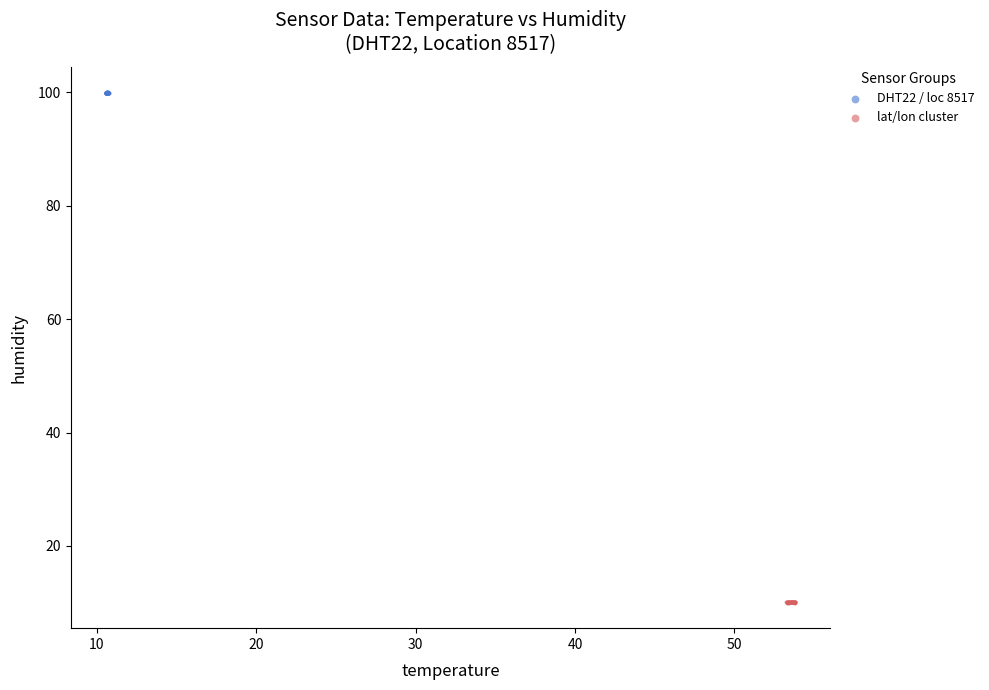

Which series contains the highest Y value?

DHT22 / loc 8517